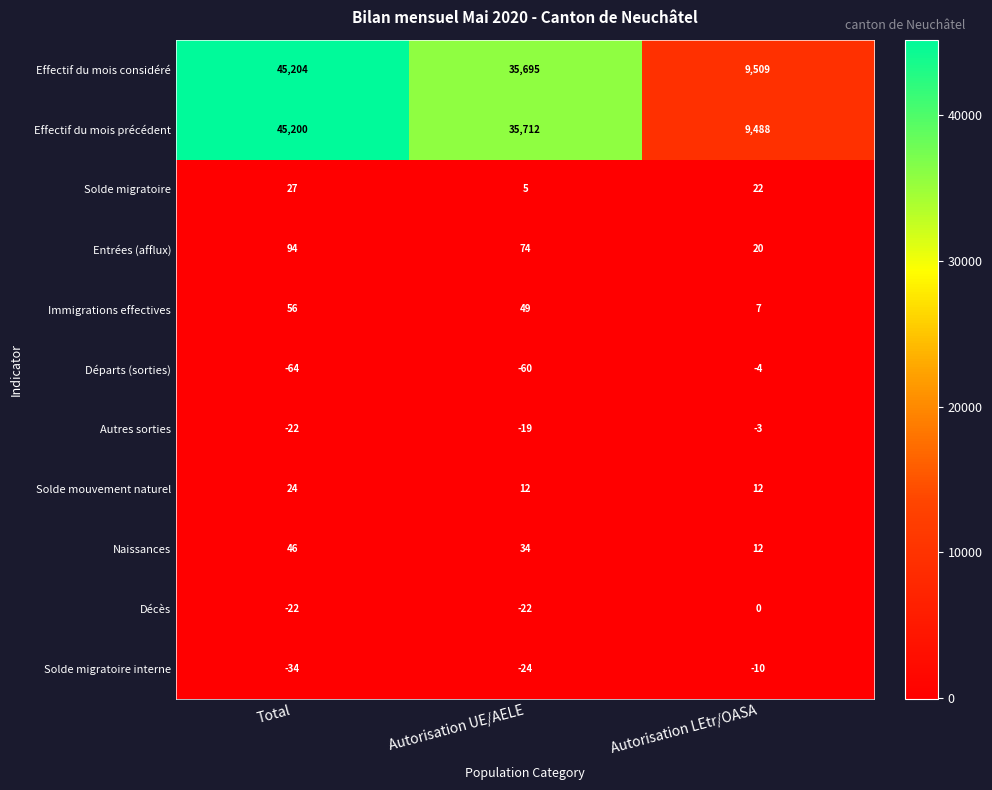

What is the highest value of the Autres sorties series?

-3